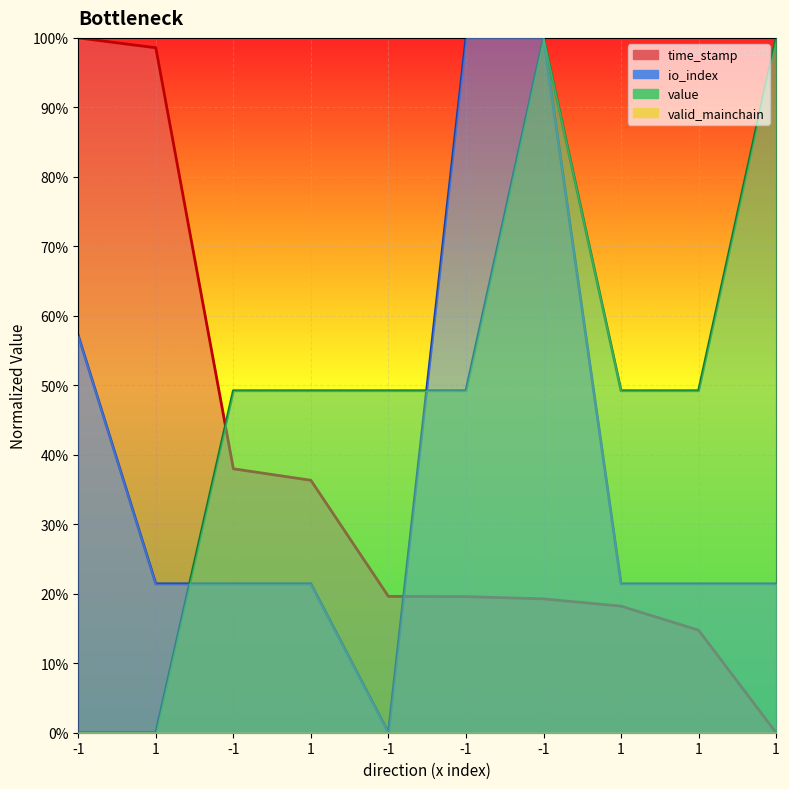

Reading left to right, transcribe all the data shown in this chart.

time_stamp: -1=1.0	1=1.0	-1=0.4	1=0.4	-1=0.2	-1=0.2	-1=0.2	1=0.2	1=0.1	1=0.0
io_index: -1=0.6	1=0.2	-1=0.2	1=0.2	-1=0.0	-1=1.0	-1=1.0	1=0.2	1=0.2	1=0.2
value: -1=0.0	1=0.0	-1=0.5	1=0.5	-1=0.5	-1=0.5	-1=1.0	1=0.5	1=0.5	1=1.0